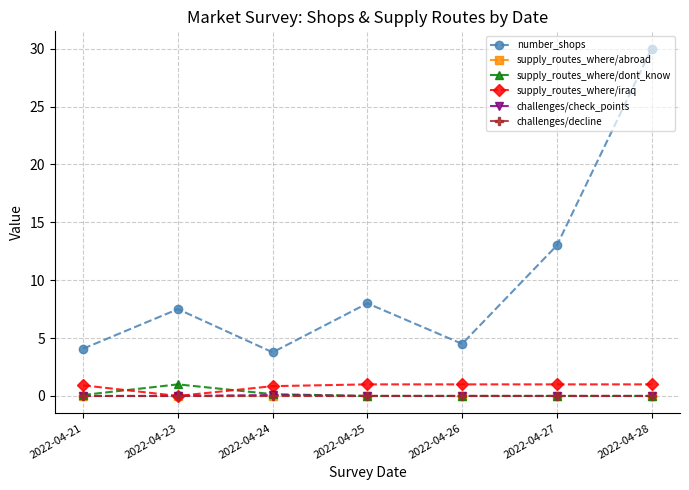

Is this an area chart (filled region under the line)?

No